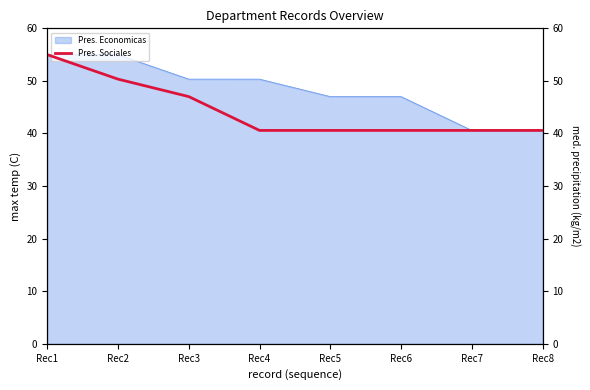

Which category has the highest value across all series?

Rec1